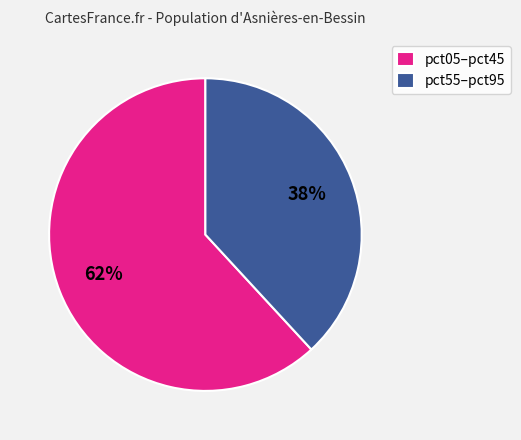

Which category has the smallest portion of the pie?

pct55–pct95